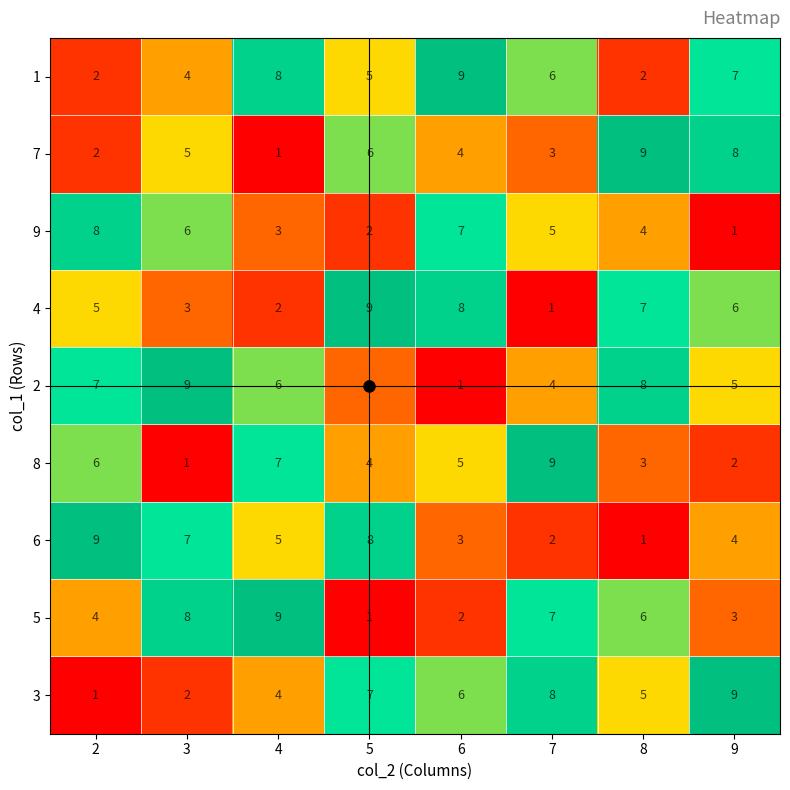

The value of 2 at 3 is 9. True or false?

True